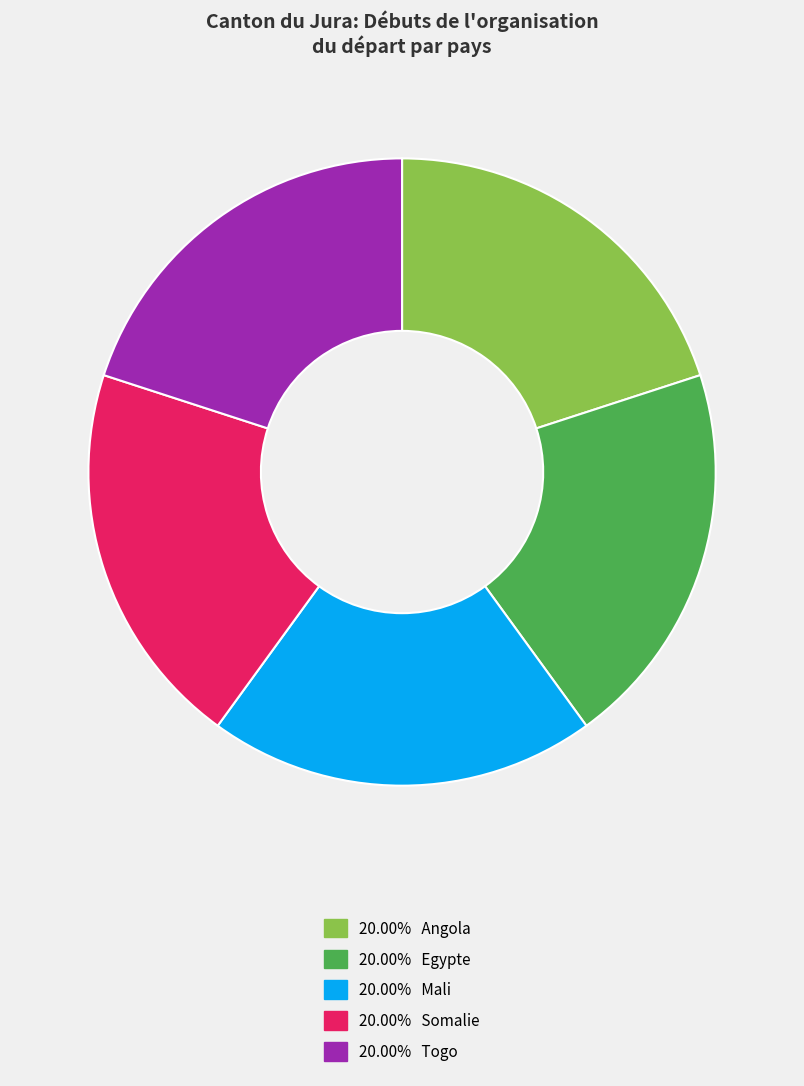

Is there any slice that represents more than half of the pie?

No